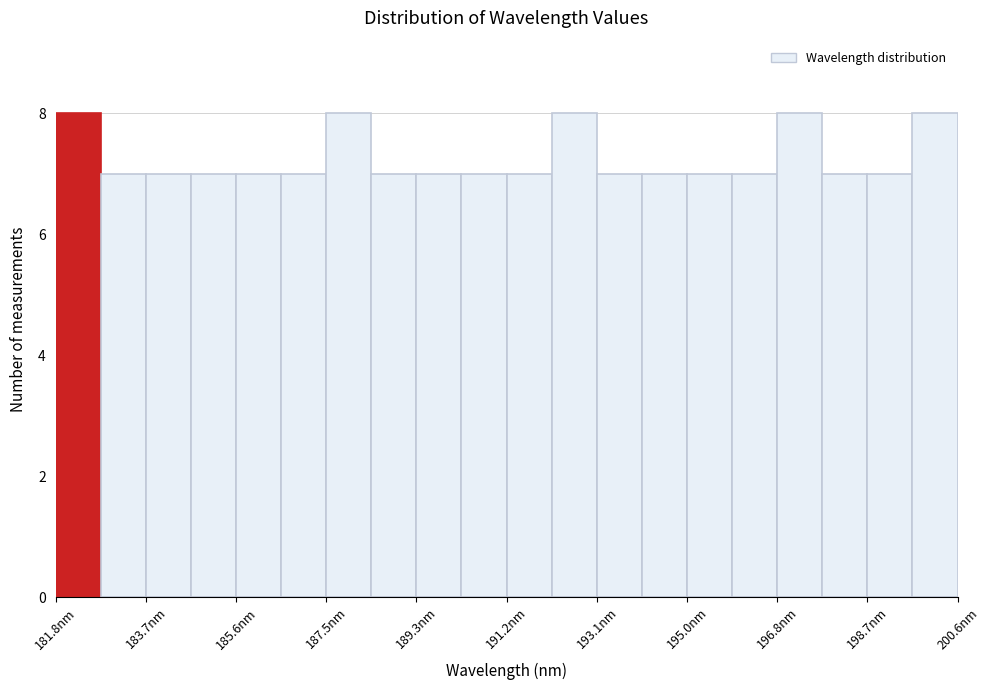

How tall is the bar that spans 195.0 to 196.0 on the x-axis? Neither the bar edges nor the heights are printed on the chart, so give them approximately, as read against the axes.

7